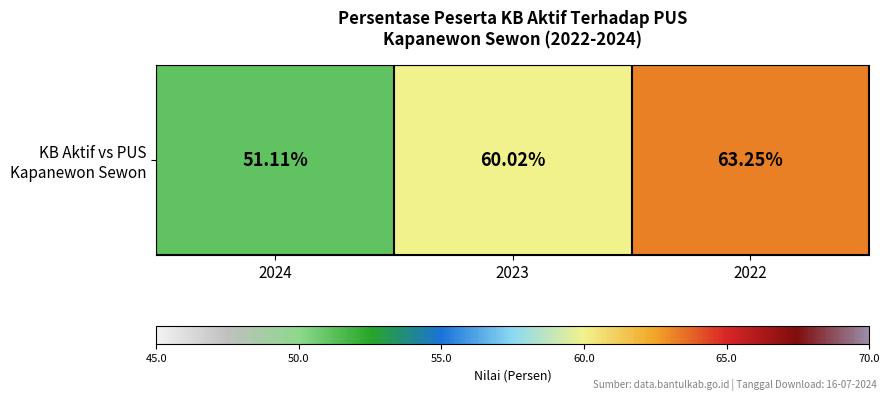

List the labels in order of value, largest first.

2022, 2023, 2024